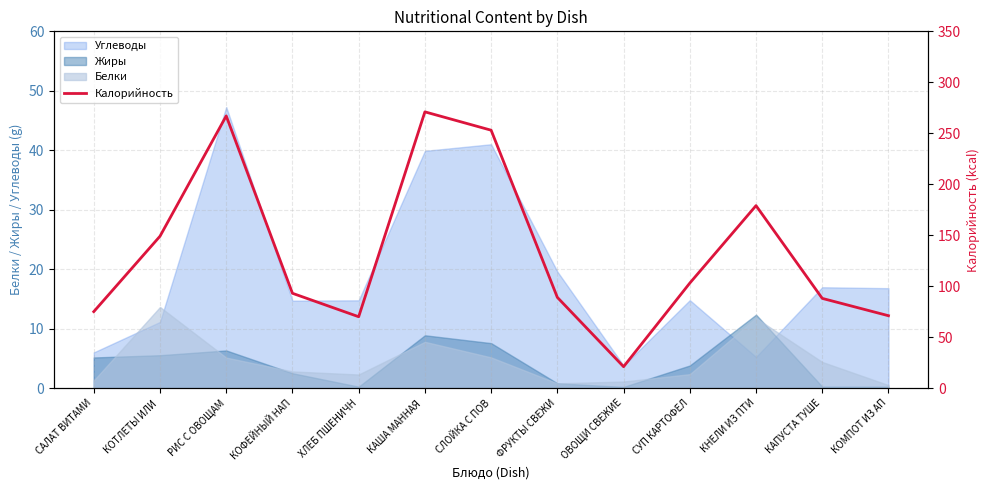

The value at КАША МАННАЯ  is 271. True or false?

True